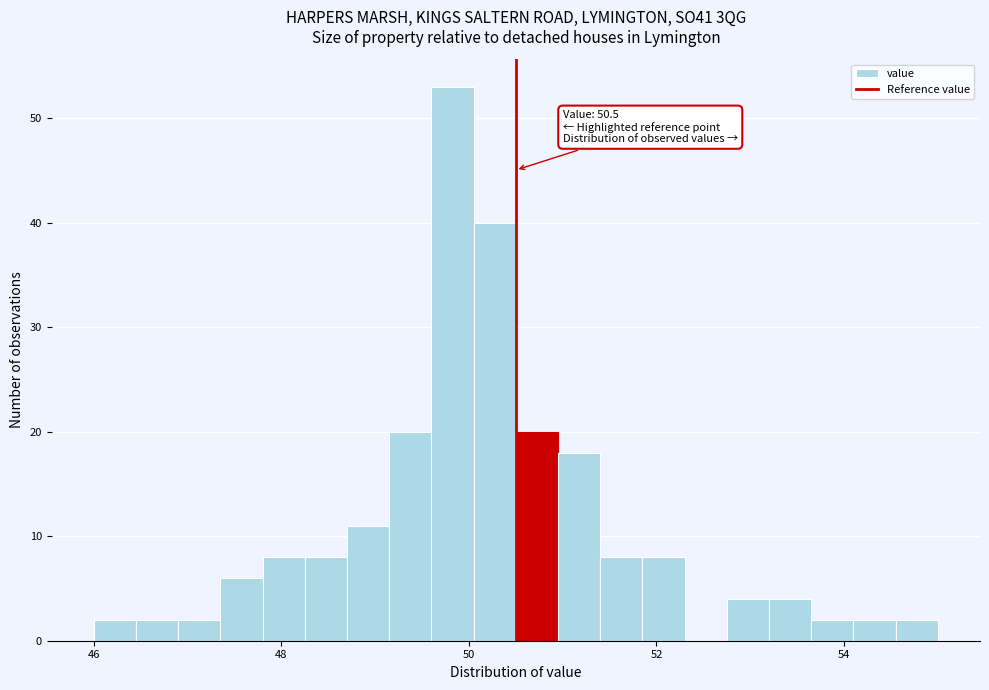

Read against the x-axis, roughly where is the centre of the tallest bar?

49.8